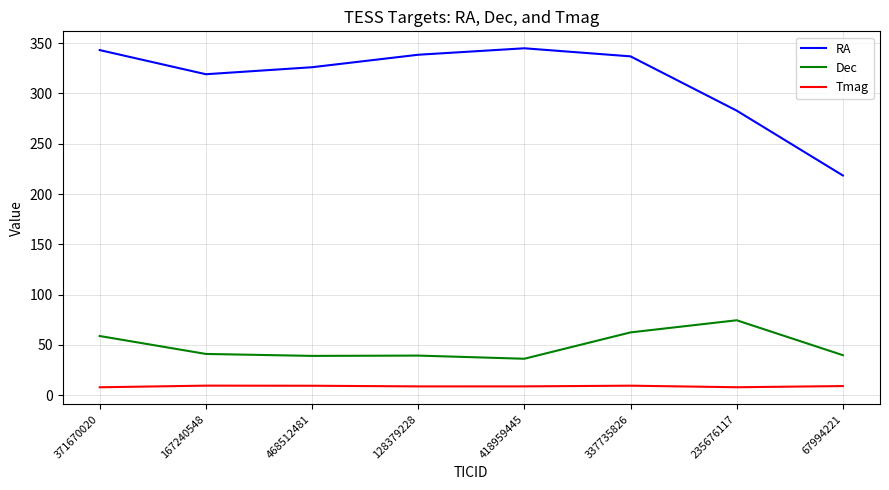

What is the difference between the maximum and second lowest values in the Tmag series?

1.6